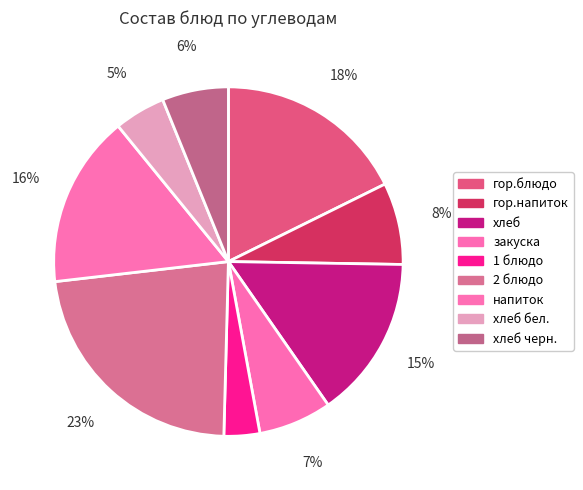

What is the ratio of the value at гор.напиток to the value at хлеб черн.?

1.2